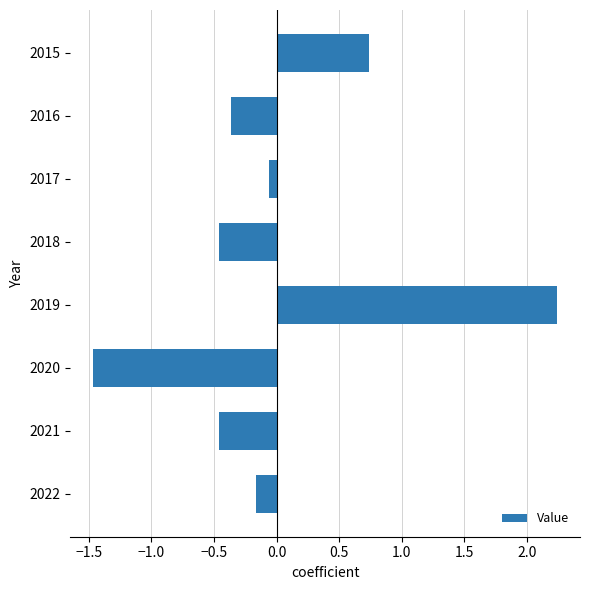

The chart shows a value of -0.2 at 2022. True or false?

True